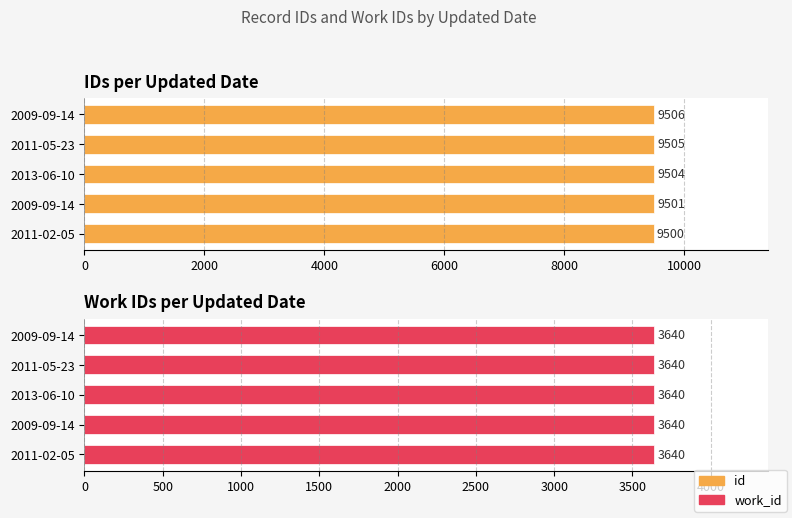

Which series has the largest range (max minus min)?

id